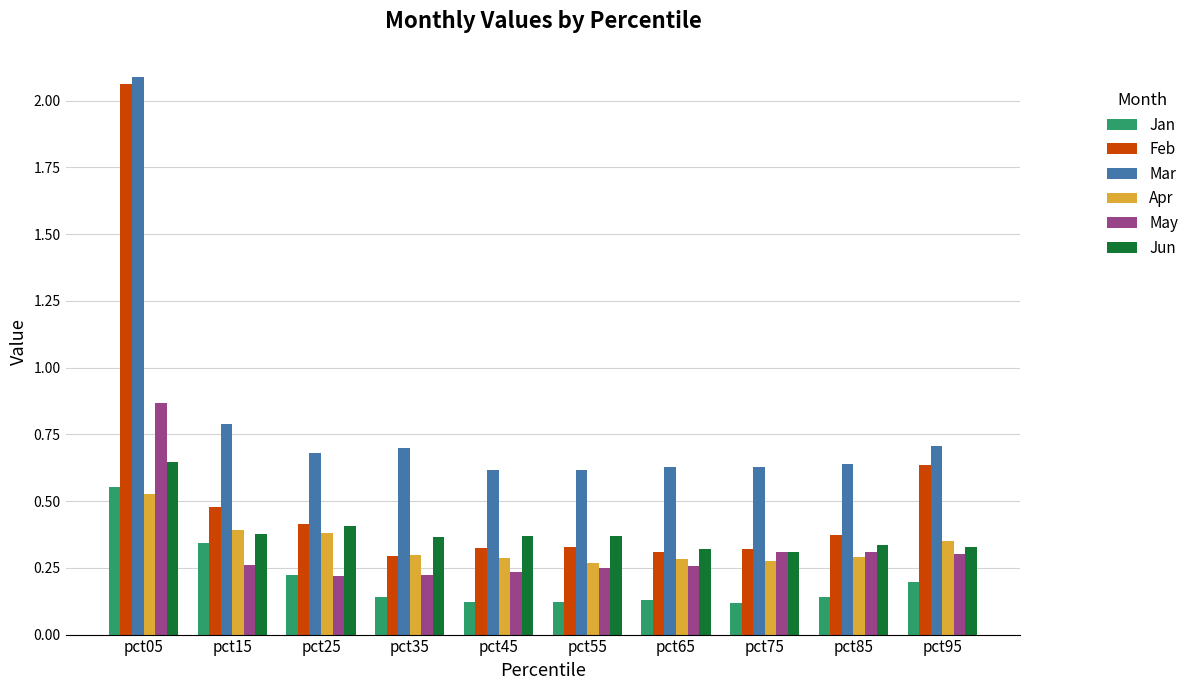

The May series shows 0.3 at pct75. True or false?

True